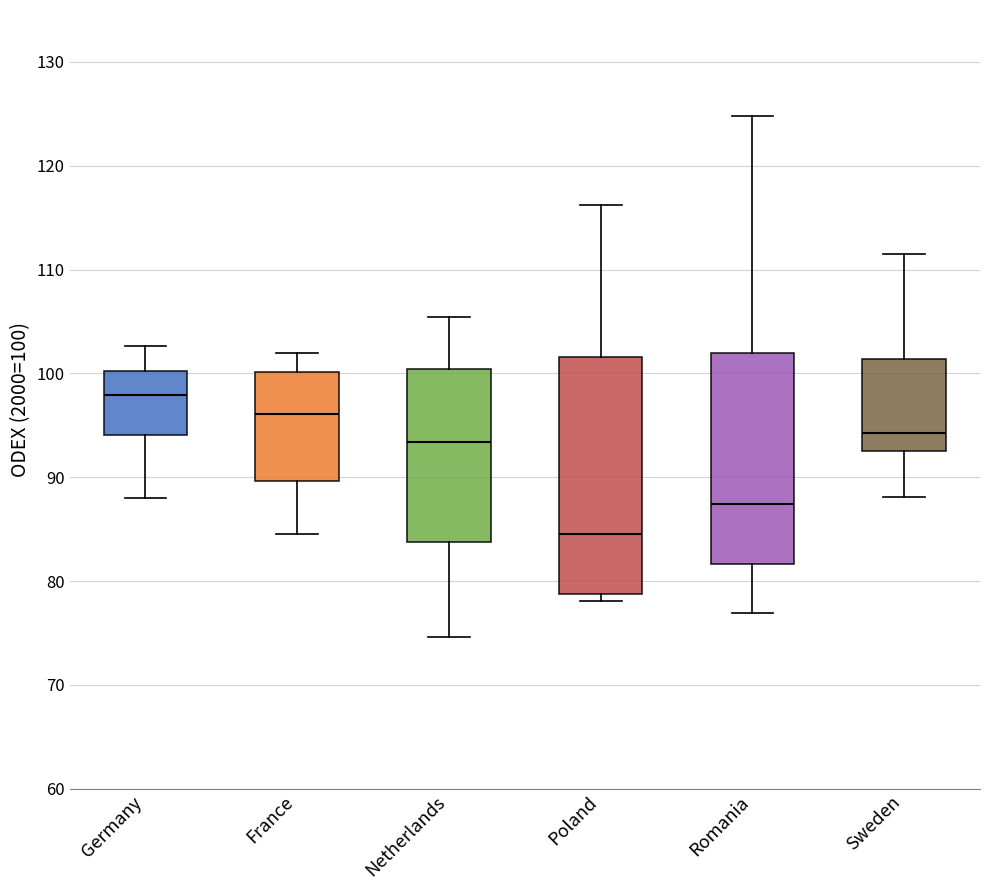

Reading left to right, read every box against the y-axis: the position of its median line, the range the box covers, and the ends of its whiskers. The values are not printed on the chart, so give them approximately, as read against the axis.

Germany: median 98, box 94 to 100, whiskers 88 to 103
France: median 96, box 90 to 100, whiskers 84 to 102
Netherlands: median 93, box 84 to 100, whiskers 75 to 105
Poland: median 85, box 79 to 102, whiskers 78 to 116
Romania: median 87, box 82 to 102, whiskers 77 to 125
Sweden: median 94, box 93 to 101, whiskers 88 to 111